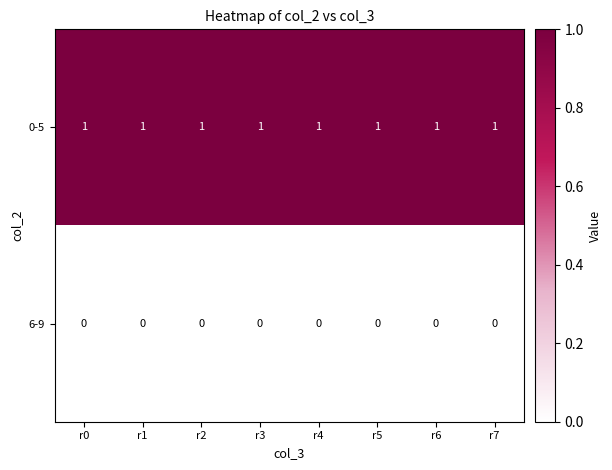

List the series in order of their peak value, lowest first.

6-9, 0-5